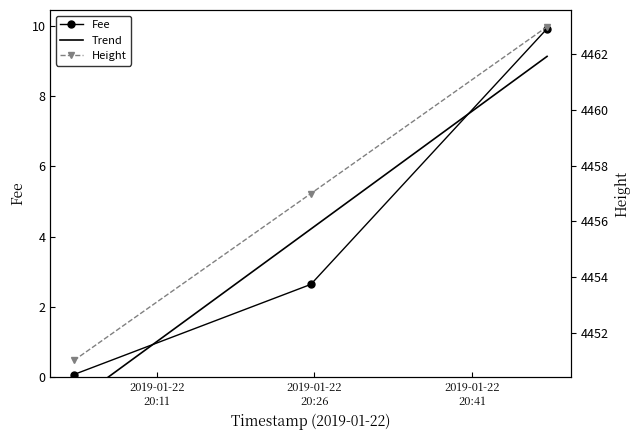

At which category does the chart reach its peak across all series?

2019-01-22 20:48:11